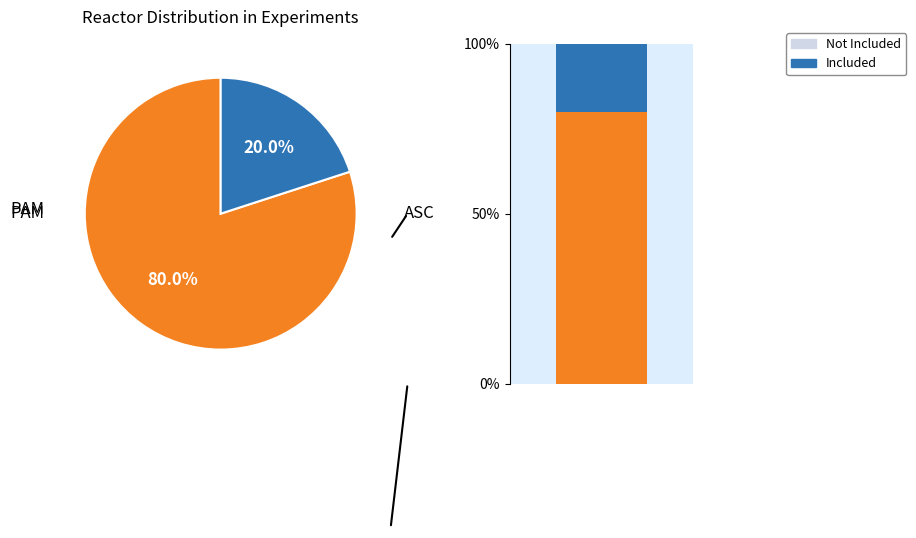

To the nearest percent, what is the difference between the ASC and PAM slice percentages?

60%